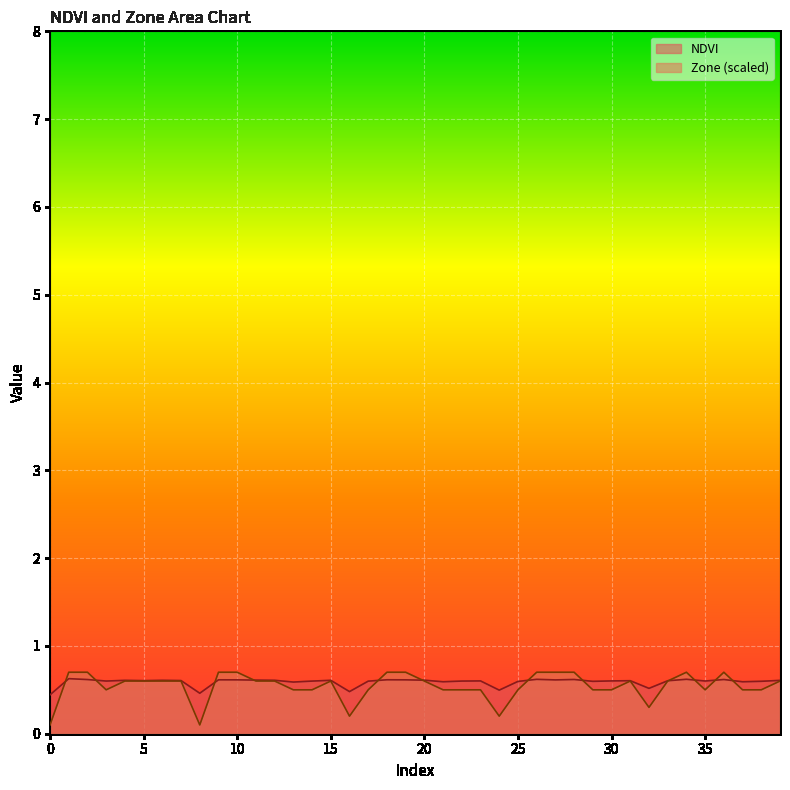

True or false: NDVI and Zone intersect in this chart.

True